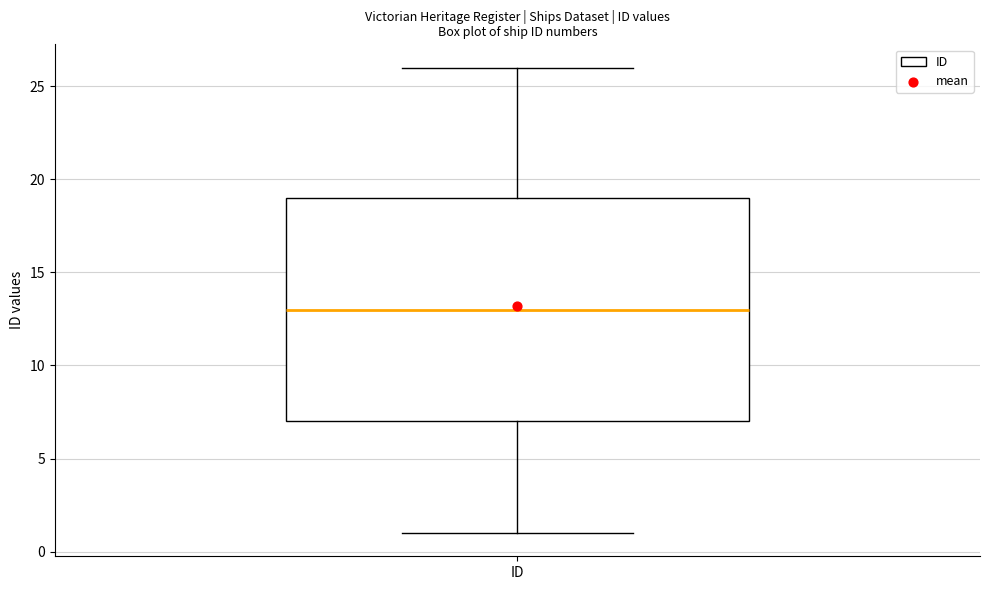

Transcribe this box plot: give where the median line is, the range the box spans, and where the two whiskers end, as read against the y-axis. The values are not printed on the chart, so give them approximately, as read against the axis.

median 13, box 7 to 19, whiskers 1 to 26